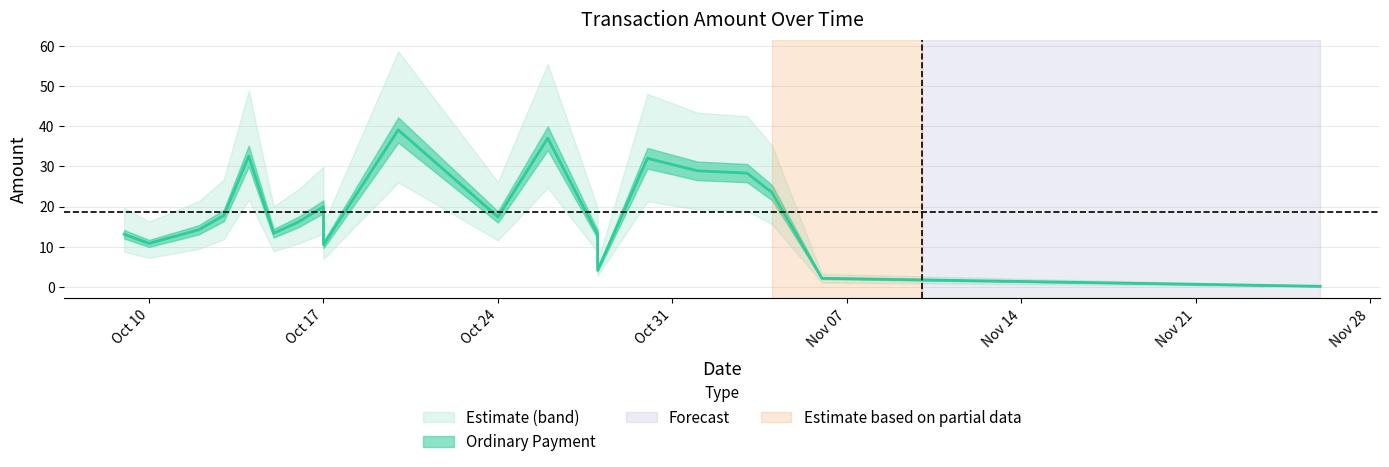

What is the difference between the second highest and minimum values in the Amount_lower series?

24.6